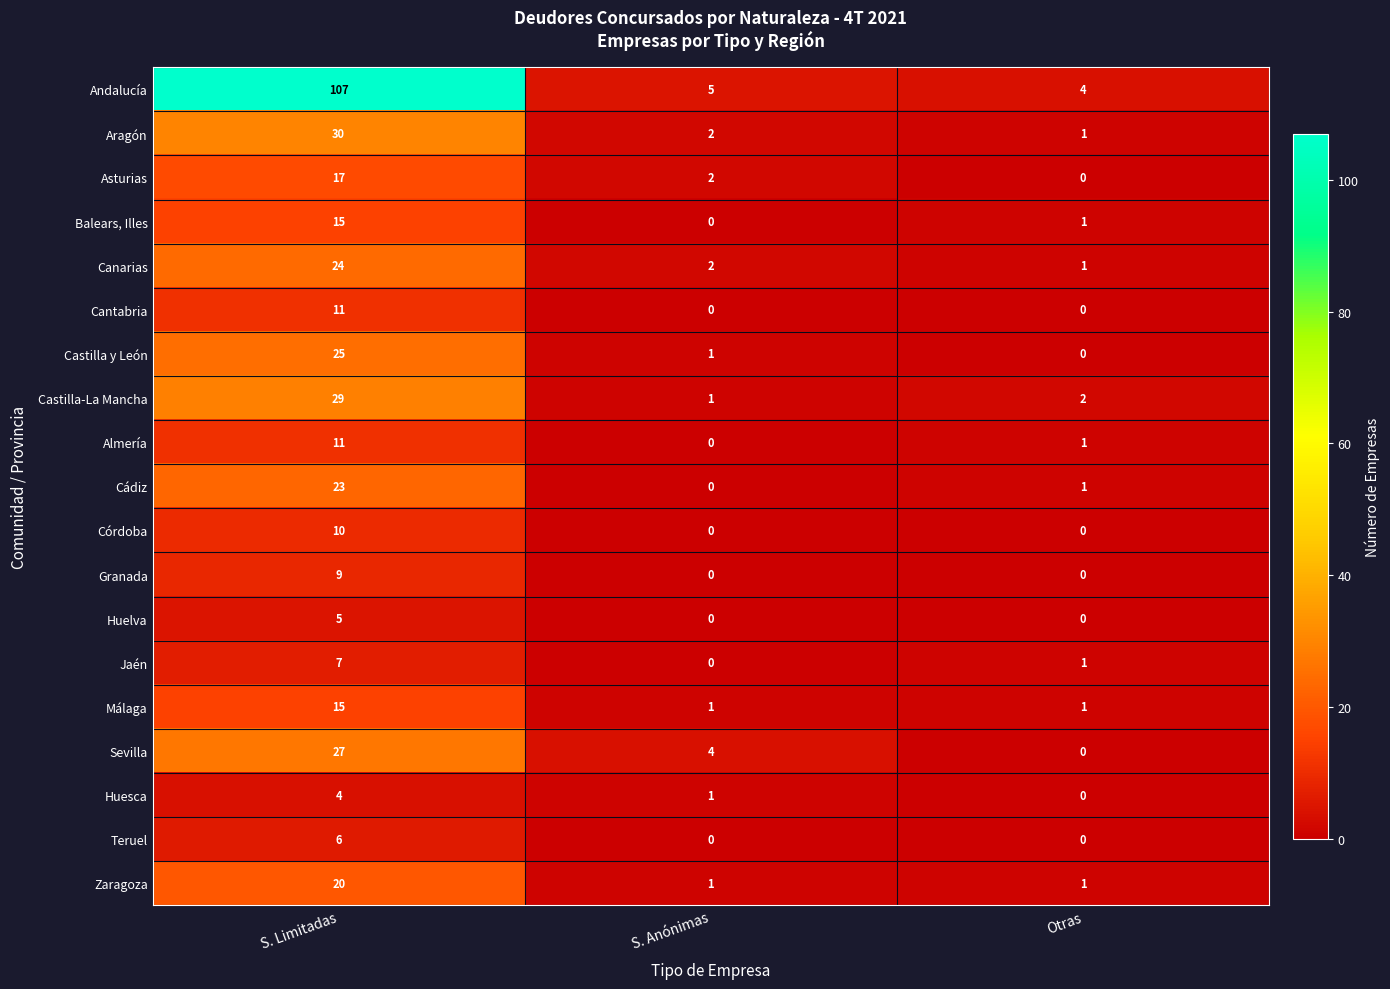

List the labels in order of Sevilla value, largest first.

S. Limitadas, S. Anónimas, Otras